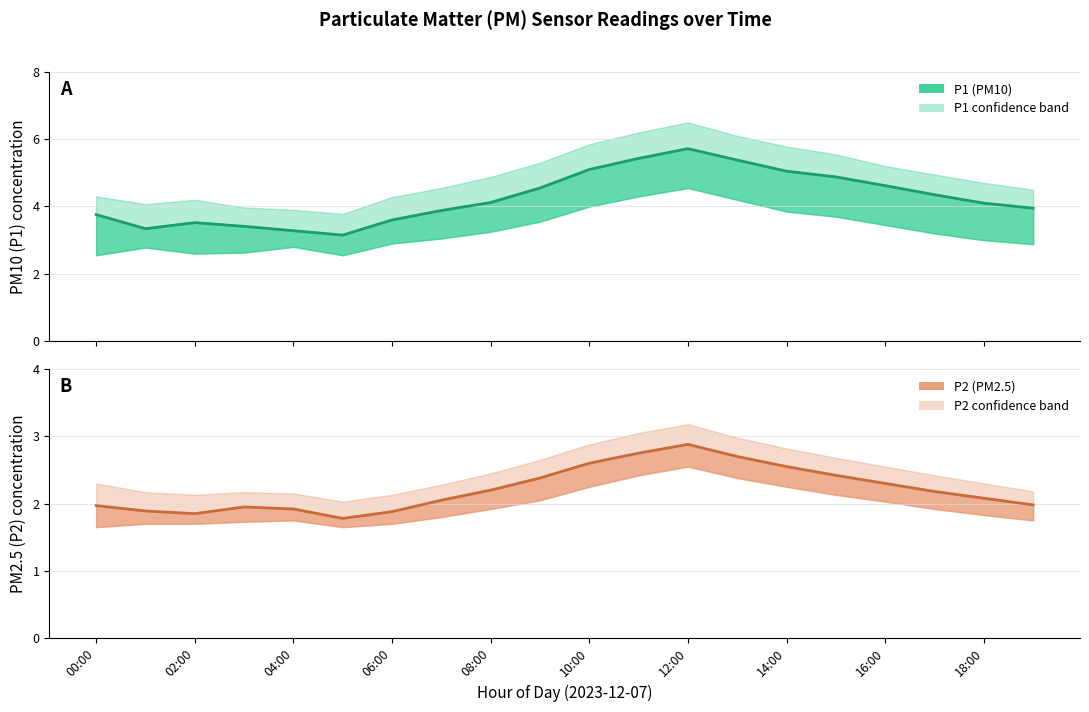

Which series has the largest range (max minus min)?

P1 mean